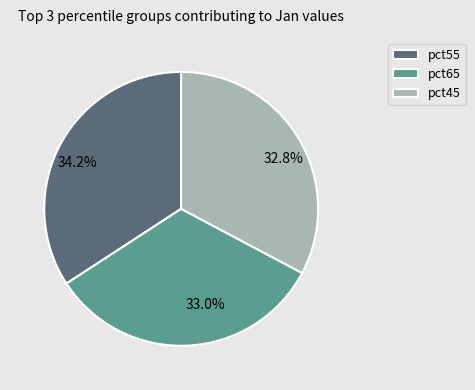

Is there any slice that represents more than half of the pie?

No